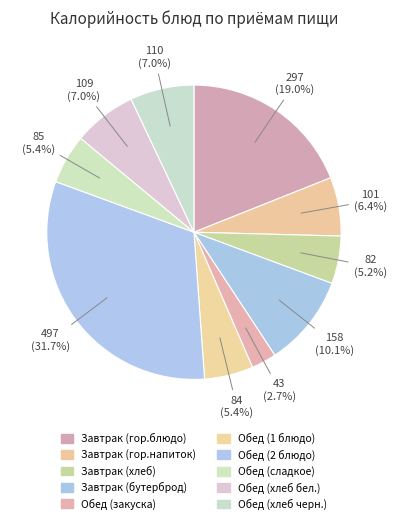

Count the number of slices in the pie.

10